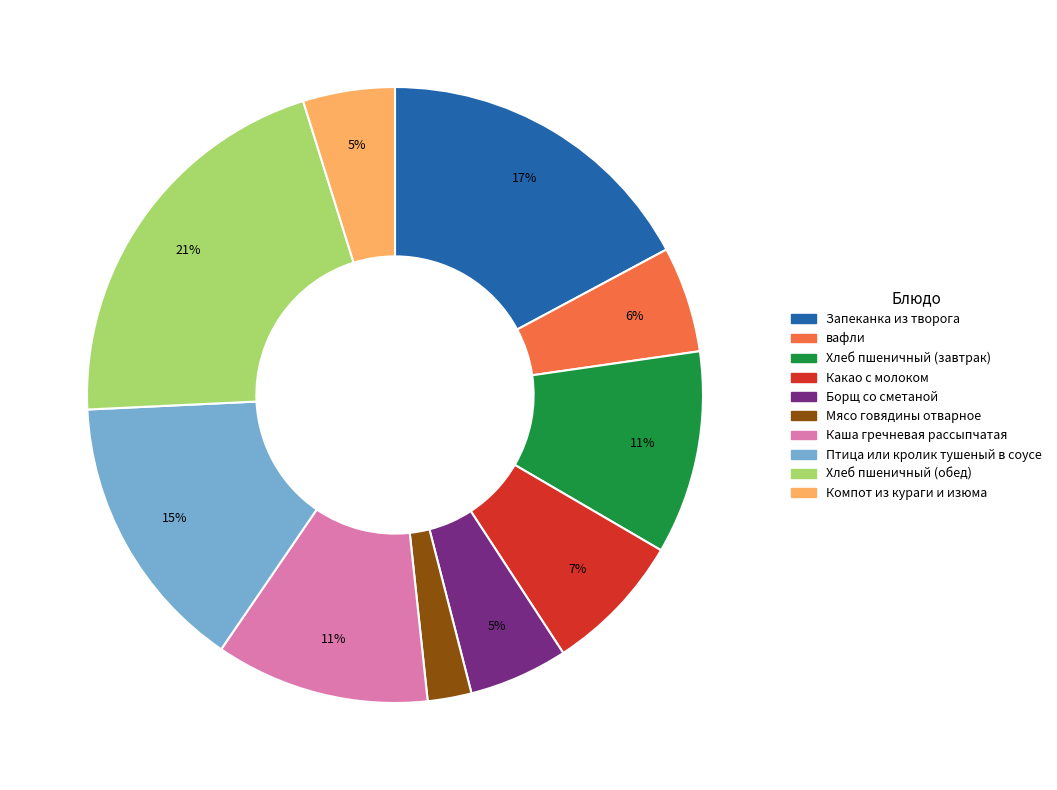

Count the number of slices in the pie.

10